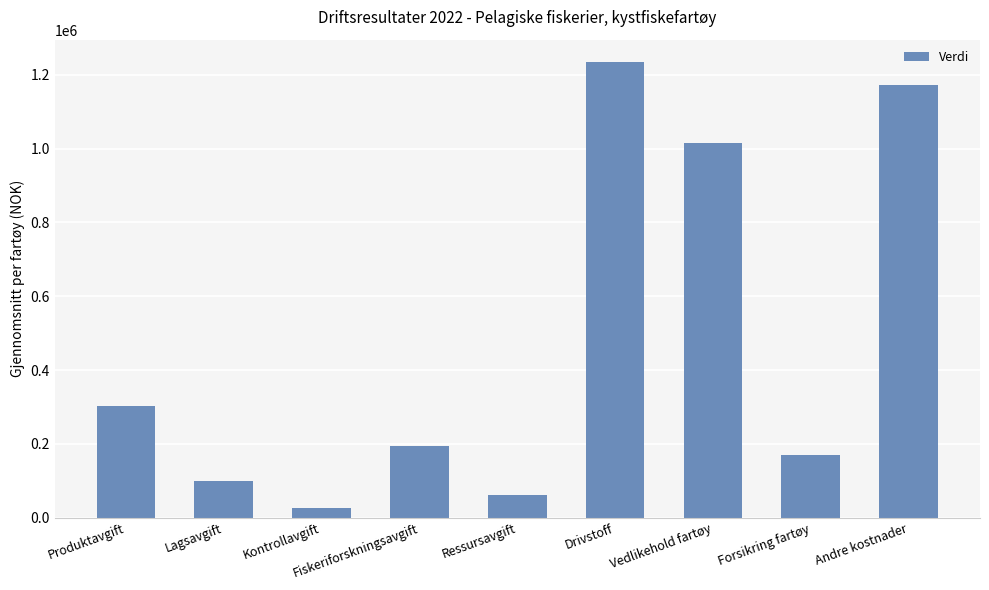

What is the greatest value displayed?

1233663.9